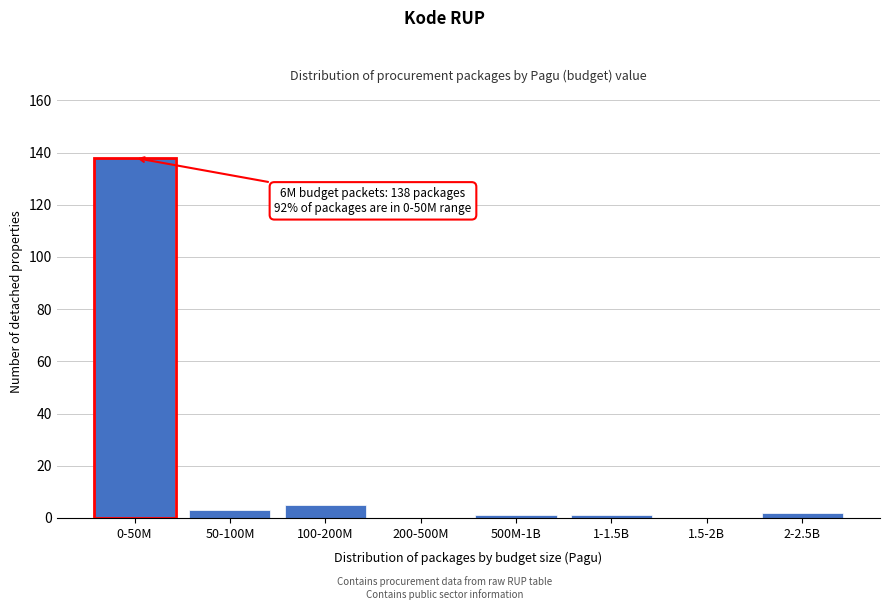

Reading right to left, transcribe all the data shown in this chart.

2-2.5B=2	1.5-2B=0	1-1.5B=1	500M-1B=1	200-500M=0	100-200M=5	50-100M=3	0-50M=138